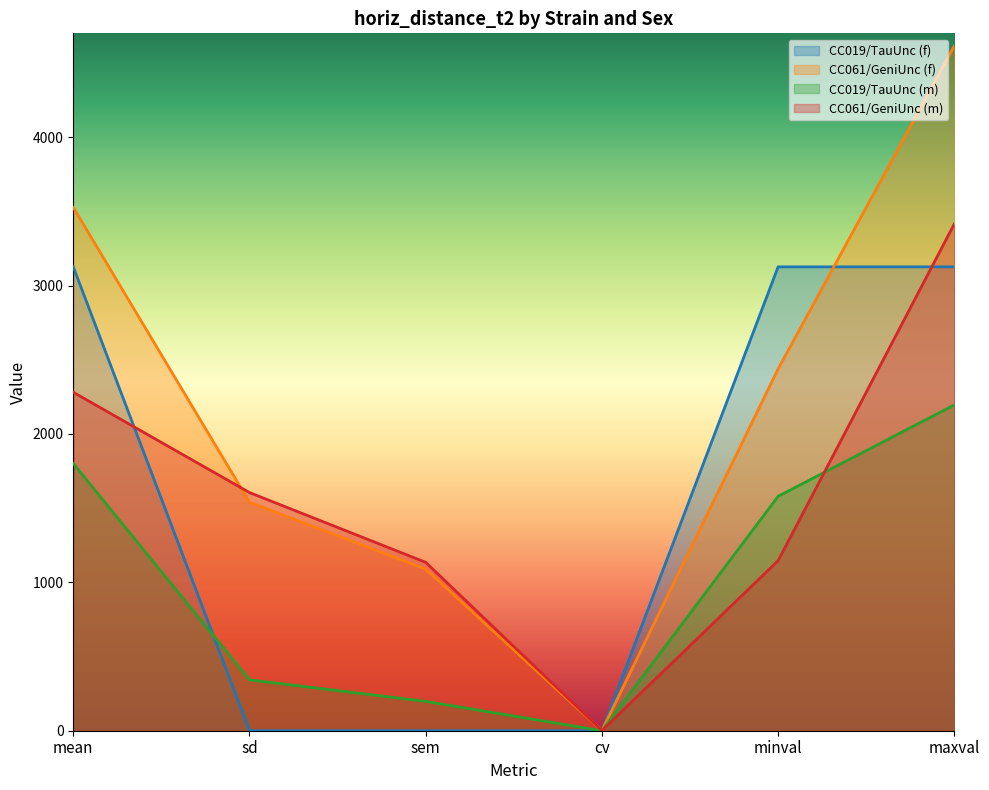

Which series changed the most between sem and minval?

CC019/TauUnc (f)